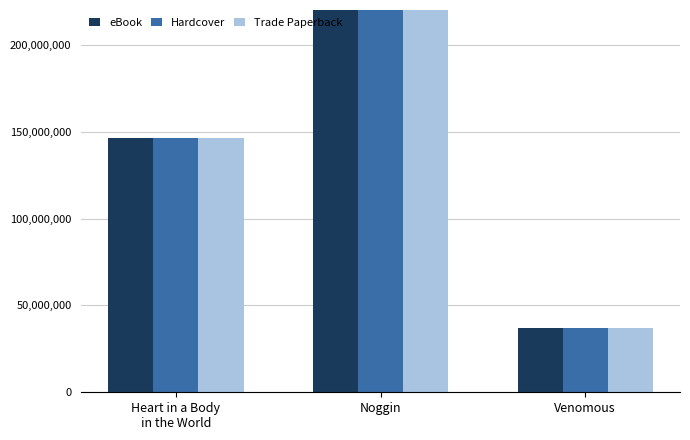

What are all the series names shown in the legend?

eBook, Hardcover, Trade Paperback